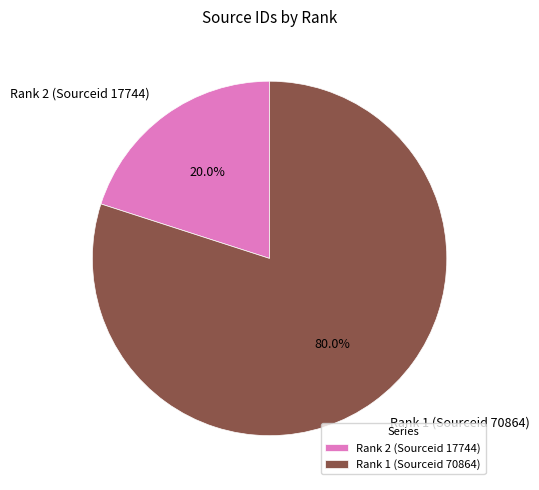

Does Rank 2 (Sourceid 17744) account for over 50% of the chart?

No